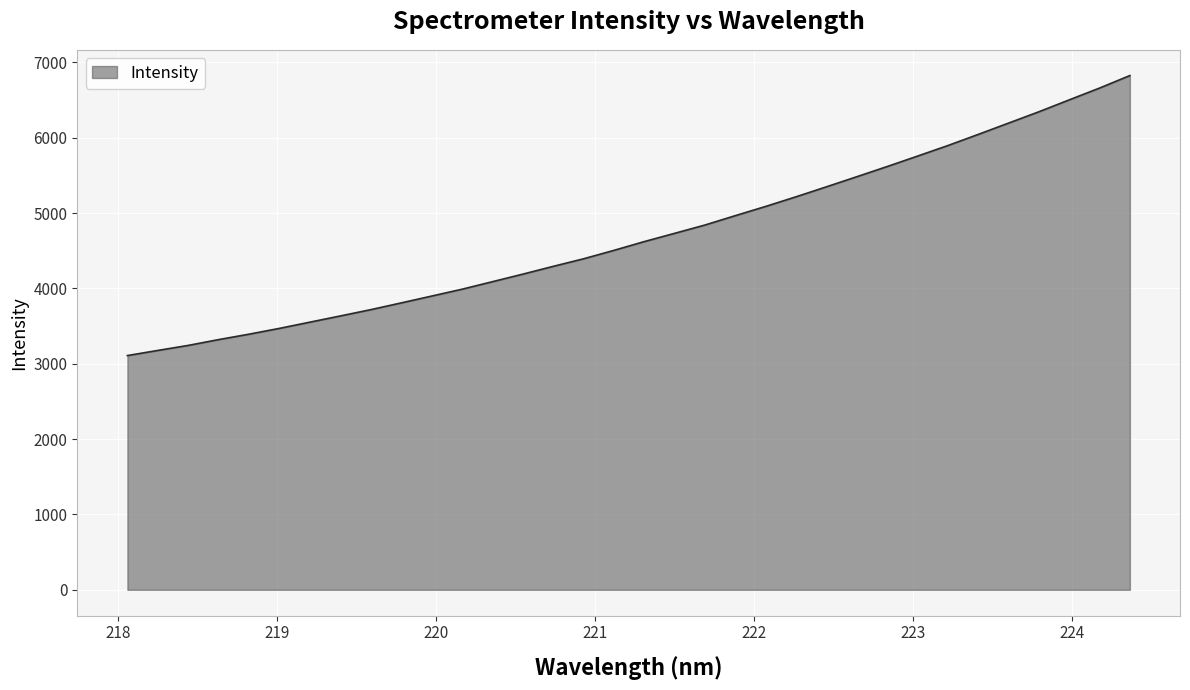

What is the minimum value shown in the chart?

3109.3